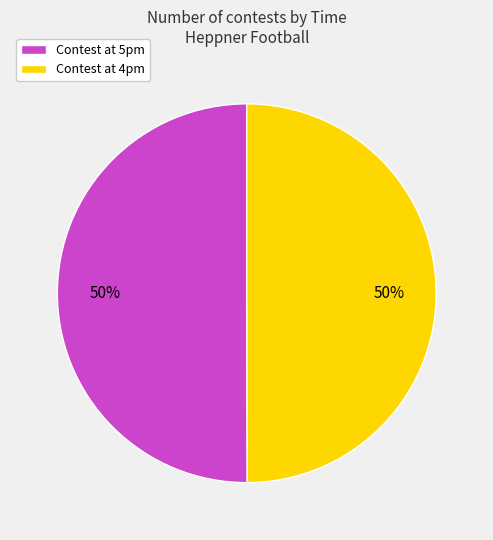

To the nearest percent, what percentage of the pie is Contest at 5pm?

50%